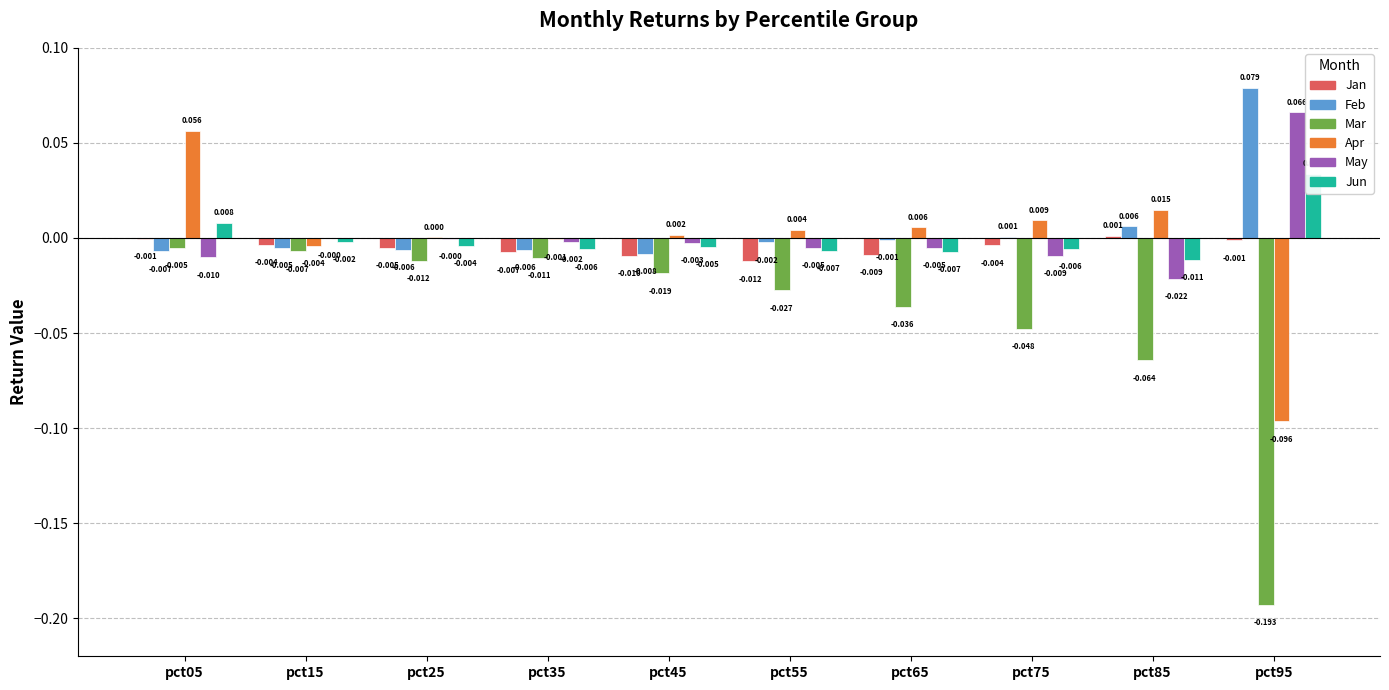

At how many categories does at least one series exceed 0?

8